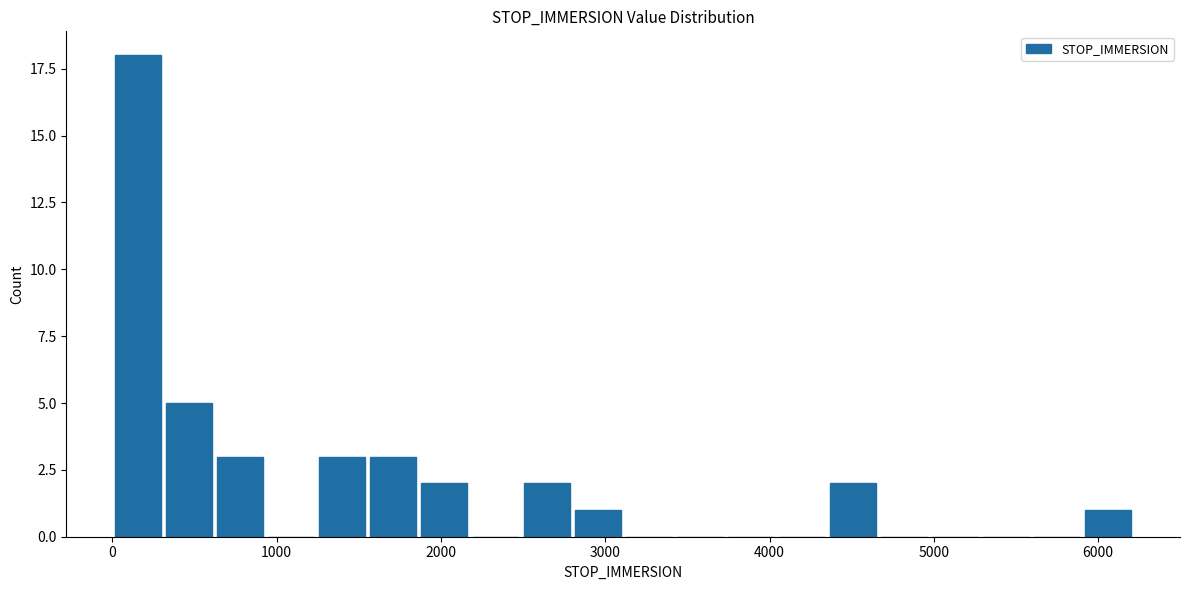

Read against the x-axis, roughly where is the centre of the tallest bar?

200